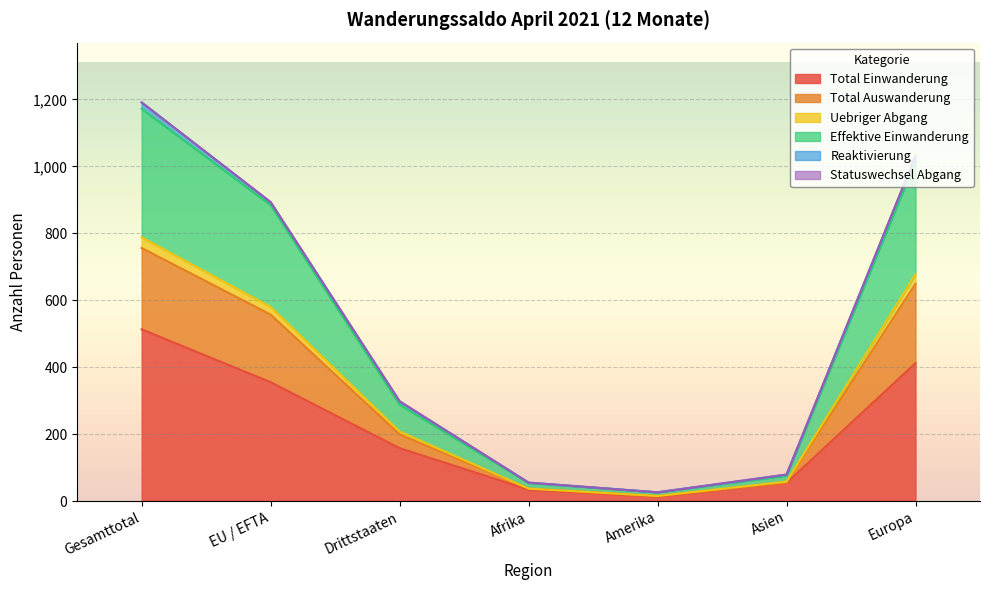

What is the highest value of the Total Einwanderung series?

513